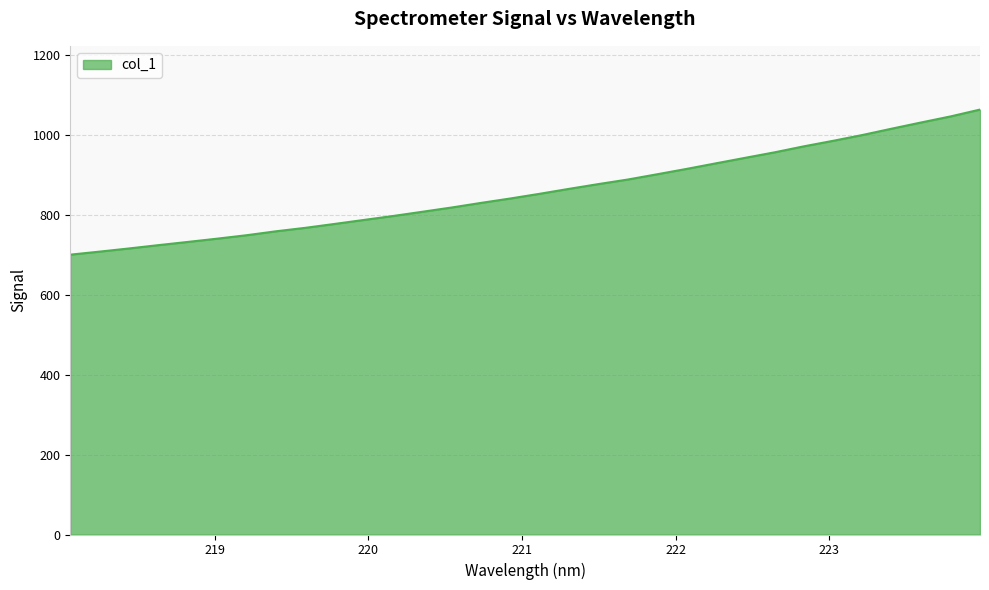

How many values exceed 852?

16